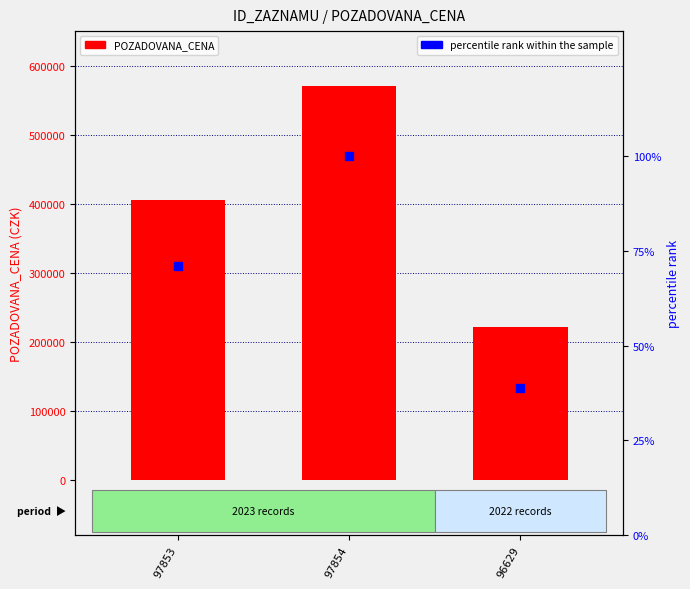

At how many categories does at least one series exceed 343338?

2